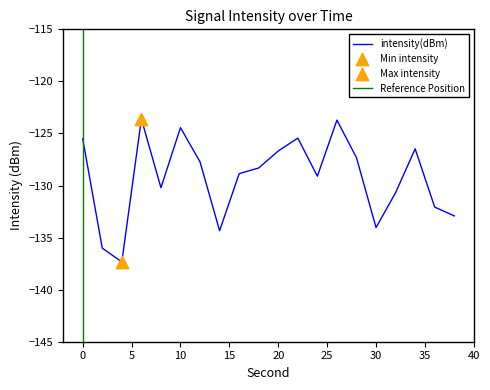

Between 26 and 8, which is larger?

26